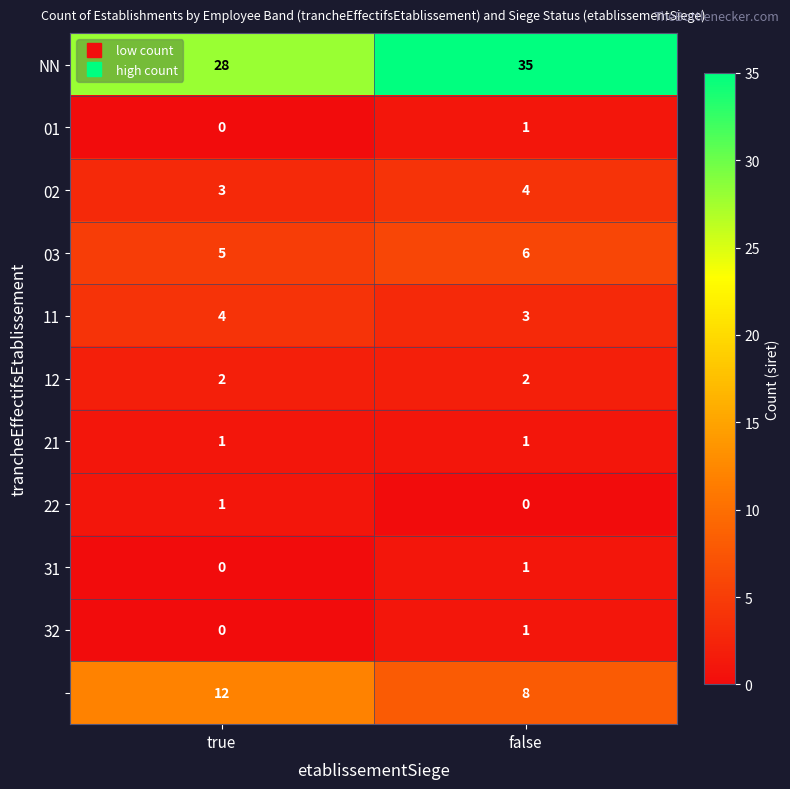

Count the number of categories in the chart.

2